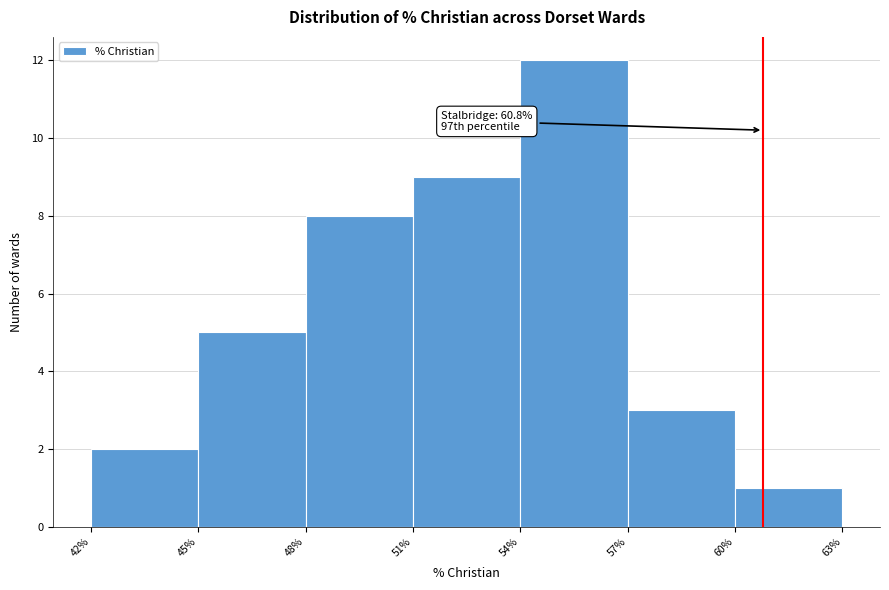

Which range on the x-axis has the tallest bar?

54% to 57%